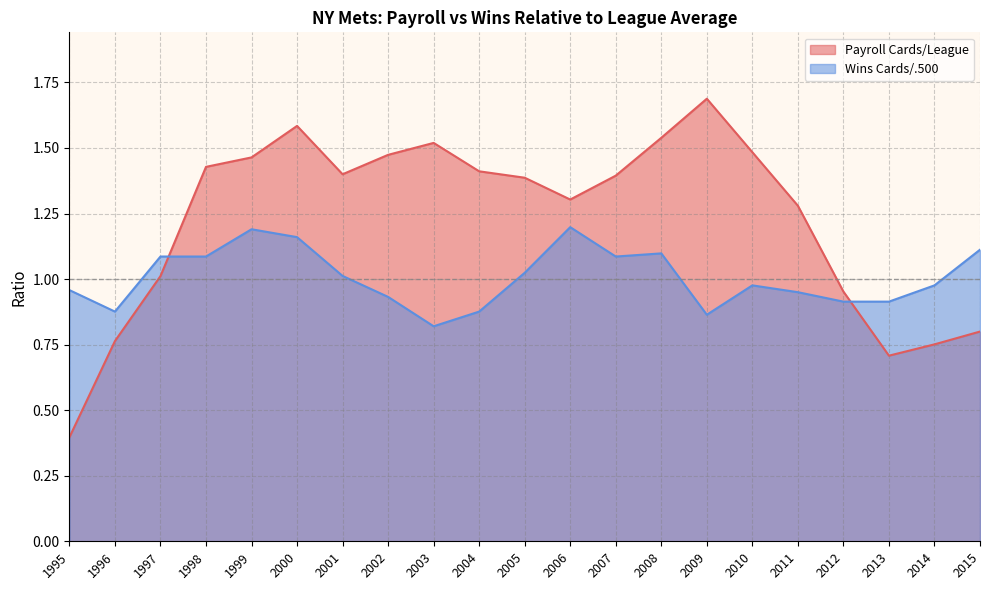

Between 1999 and 2015, which series saw the biggest shift?

Payroll Cards/League